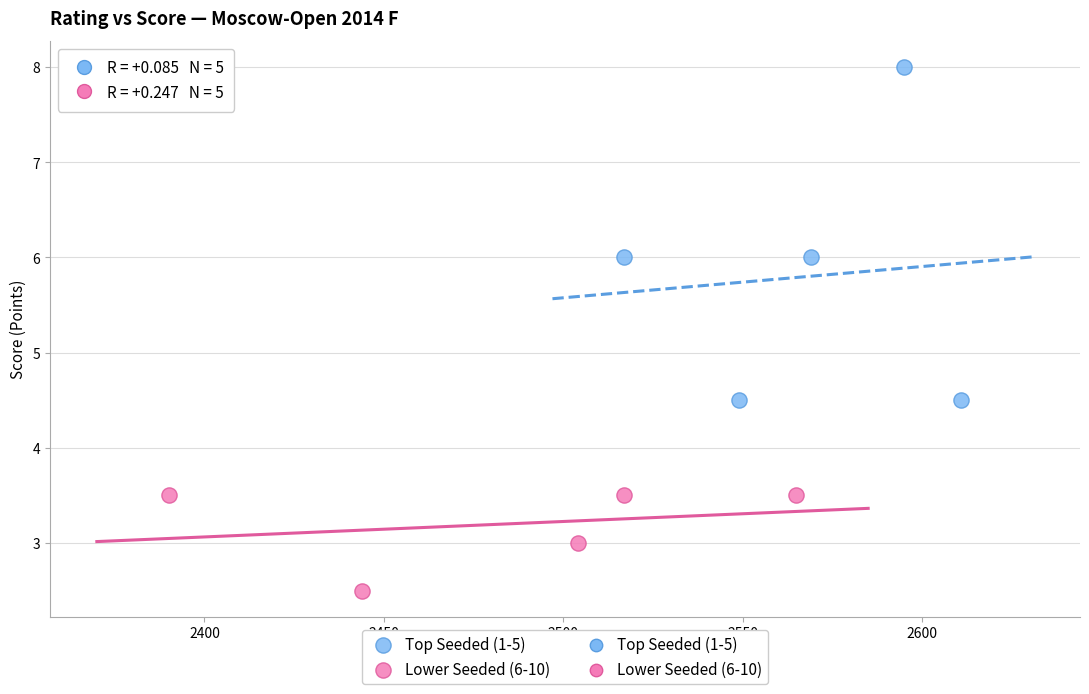

Which series has the largest Y range (max minus min)?

Top Seeded (1-5)